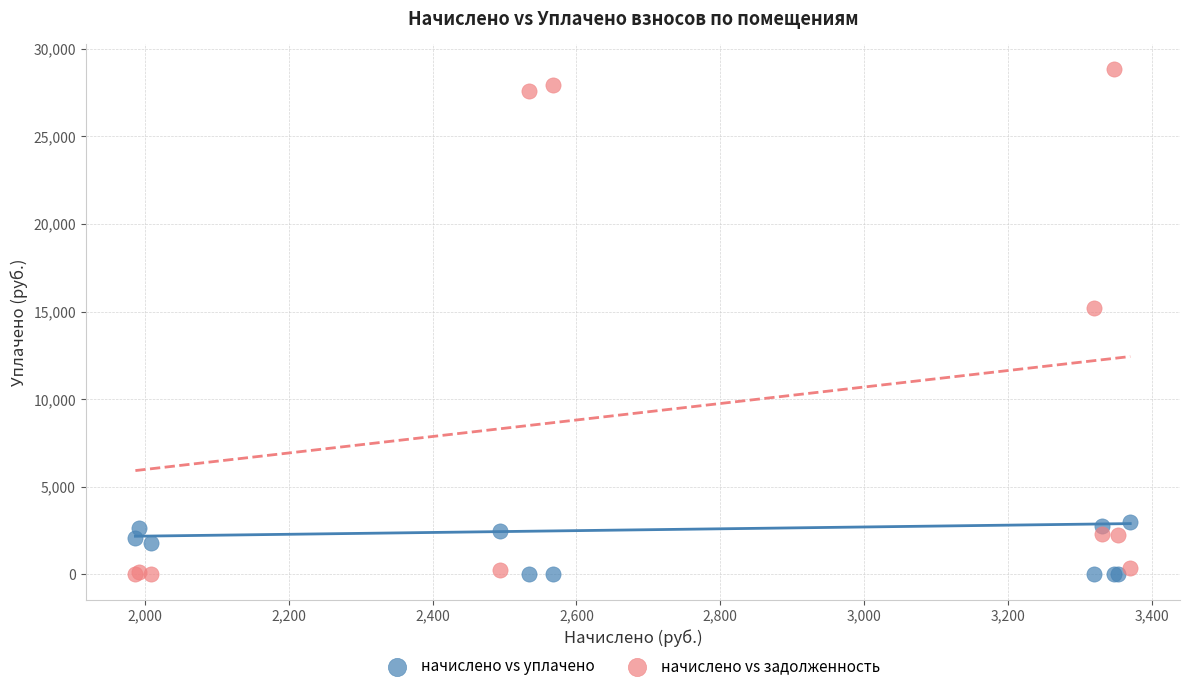

Across all series, what Y value is closest to 14409?

15225.9